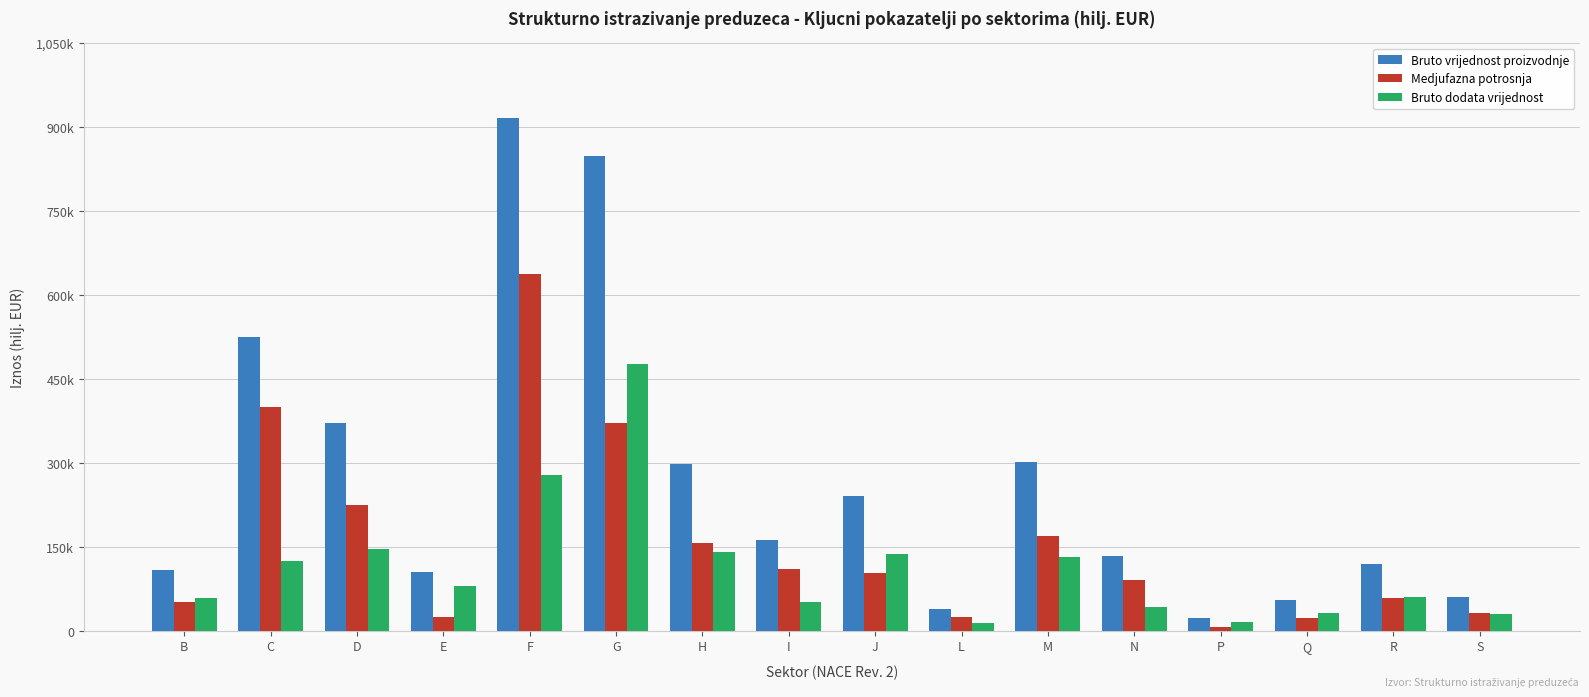

What is the difference between the highest and lowest values at P?

15817.8